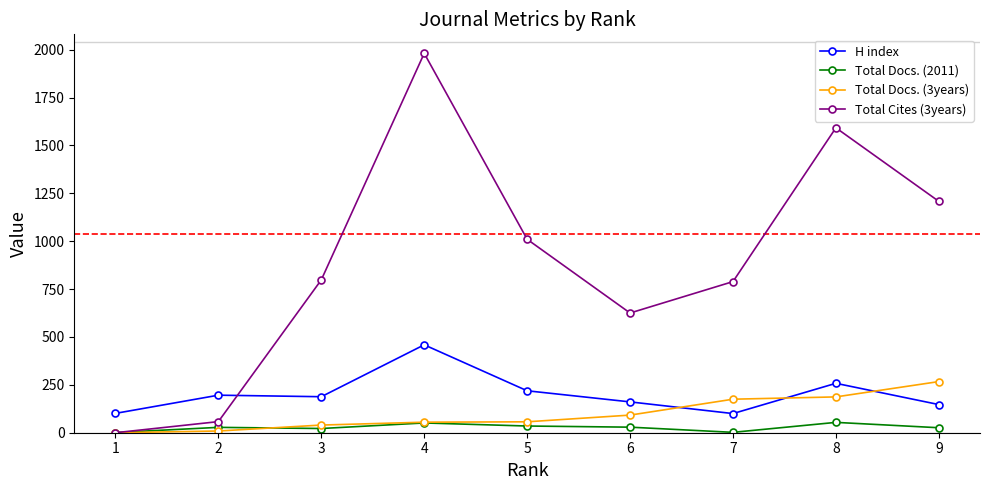

Which label corresponds to the largest value in the chart?

4